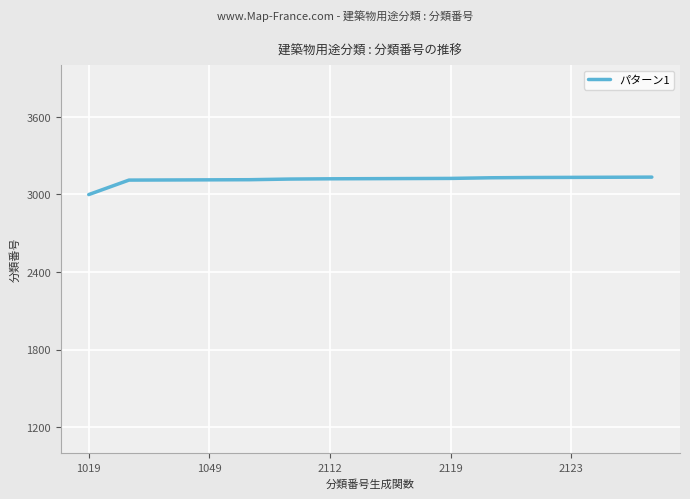

What is the difference between the maximum and minimum values?

135